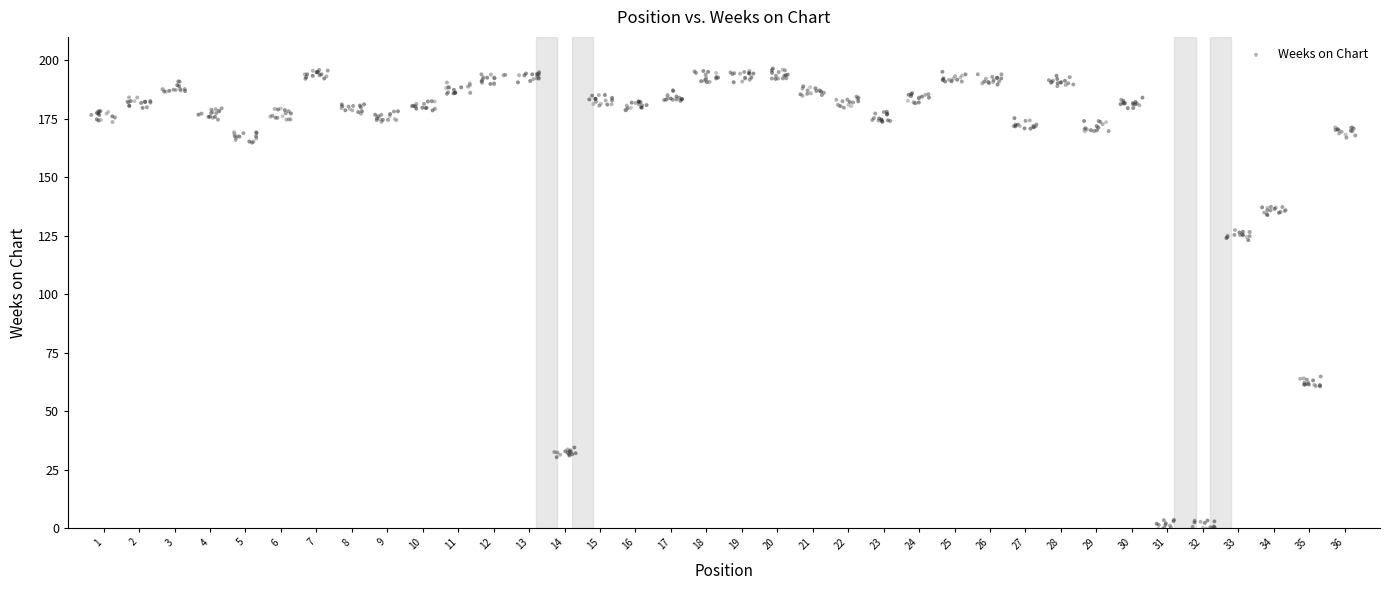

What is the range of X values (max minus min)?

35.6